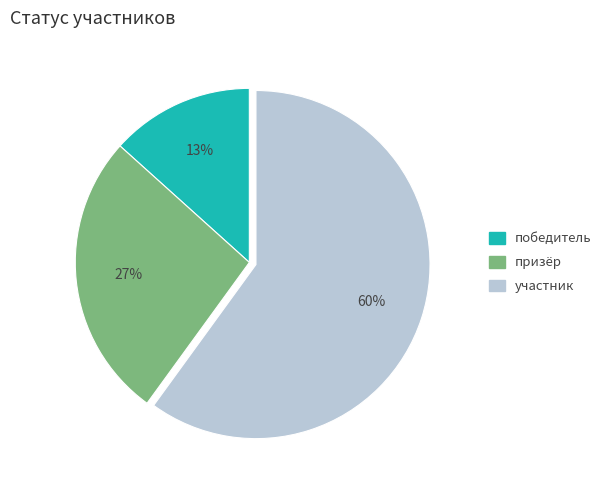

What is the smallest slice in the pie chart?

победитель